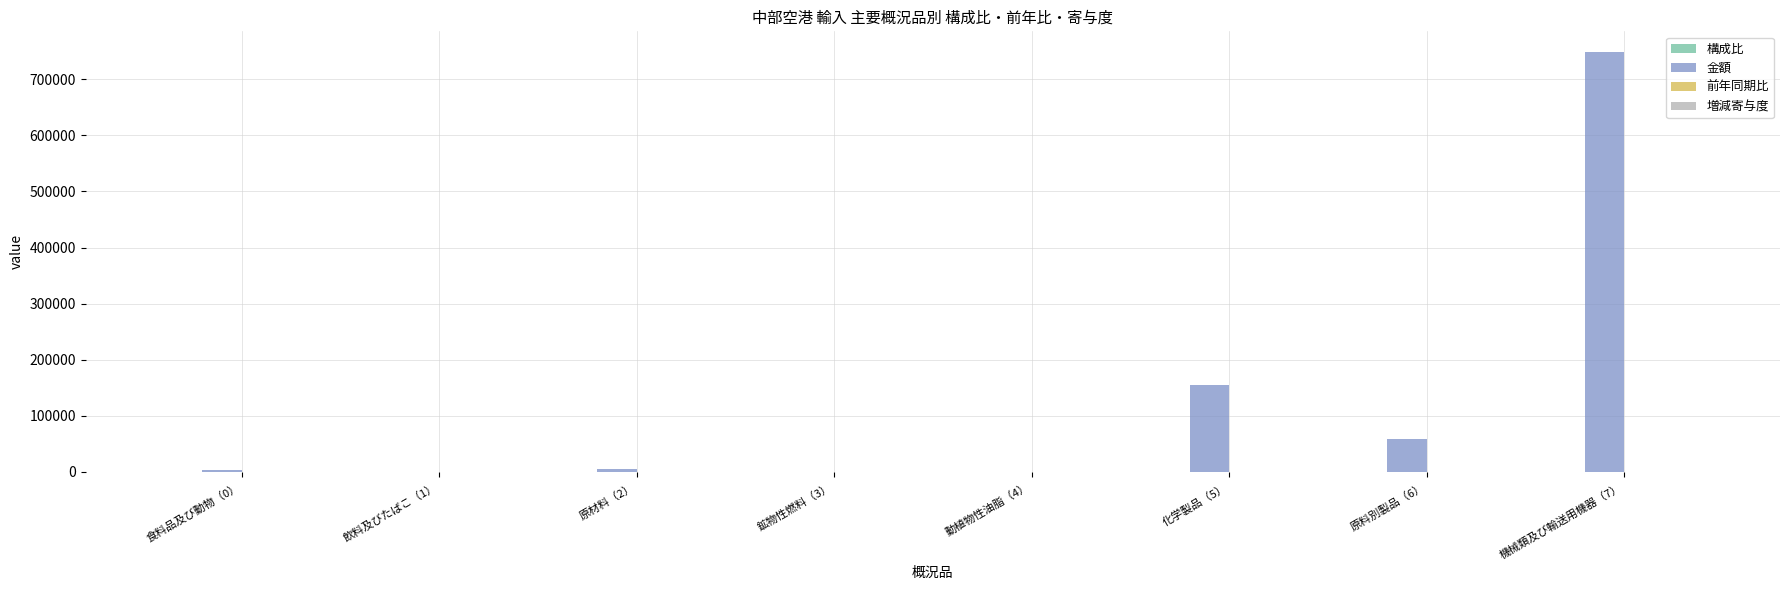

Which series has the largest total across all categories?

金額